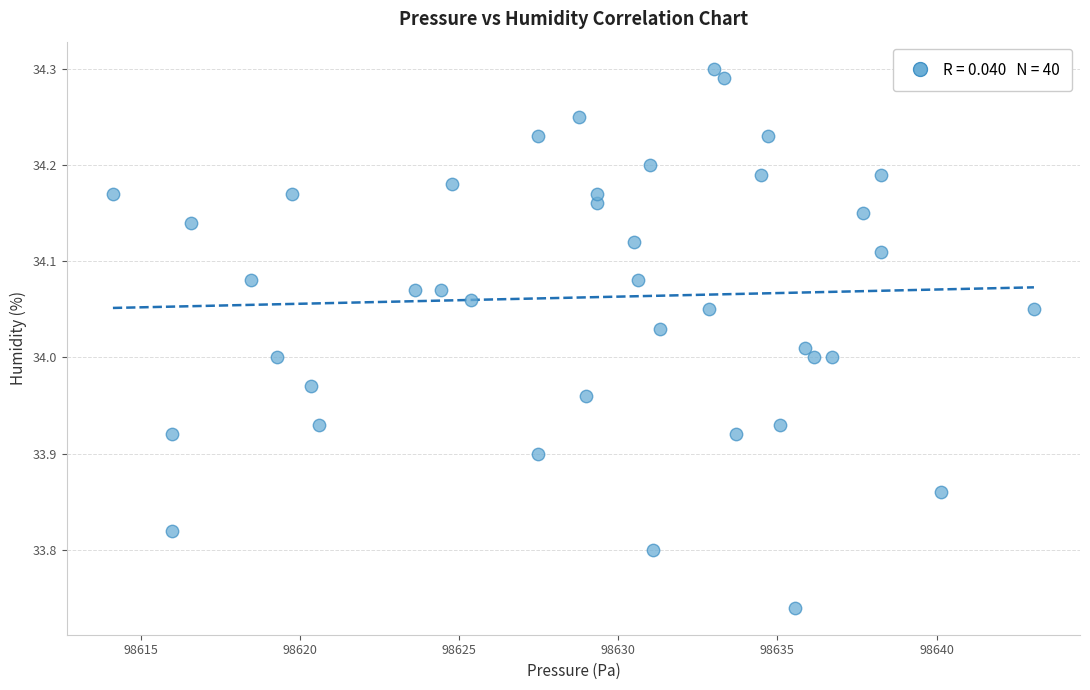

What is the range of Y values (max minus min)?

0.6